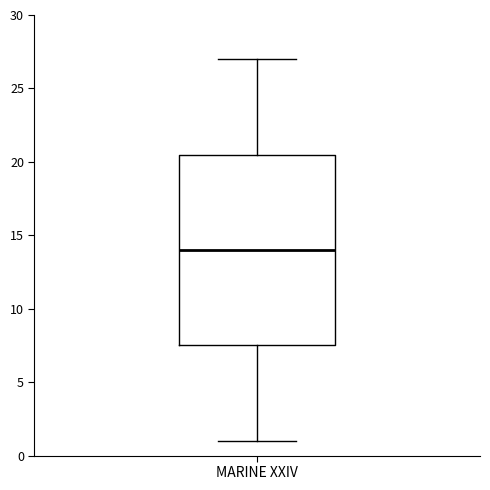

Transcribe this box plot: give where the median line is, the range the box spans, and where the two whiskers end, as read against the y-axis. The values are not printed on the chart, so give them approximately, as read against the axis.

median 14.0, box 7.5 to 20.5, whiskers 1.0 to 27.0